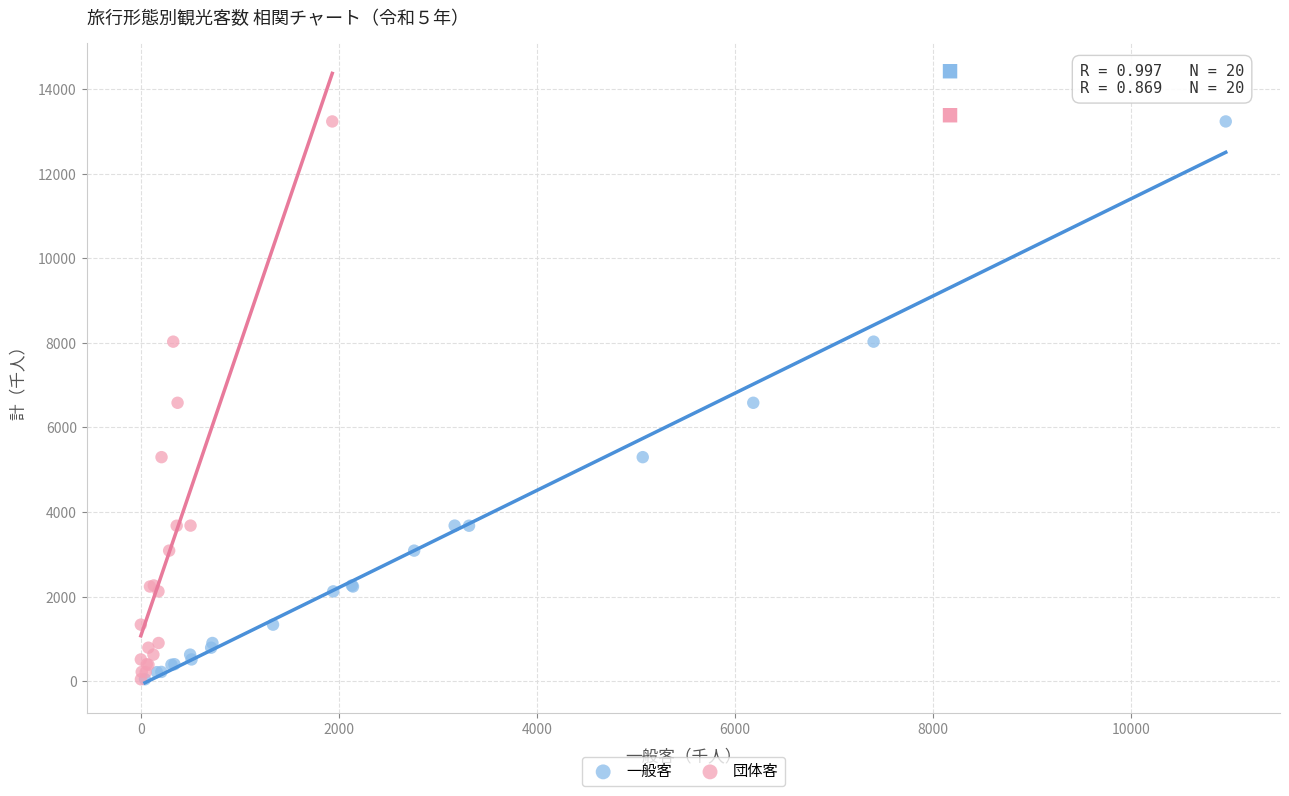

What are all the series names shown in the legend?

一般客, 団体客